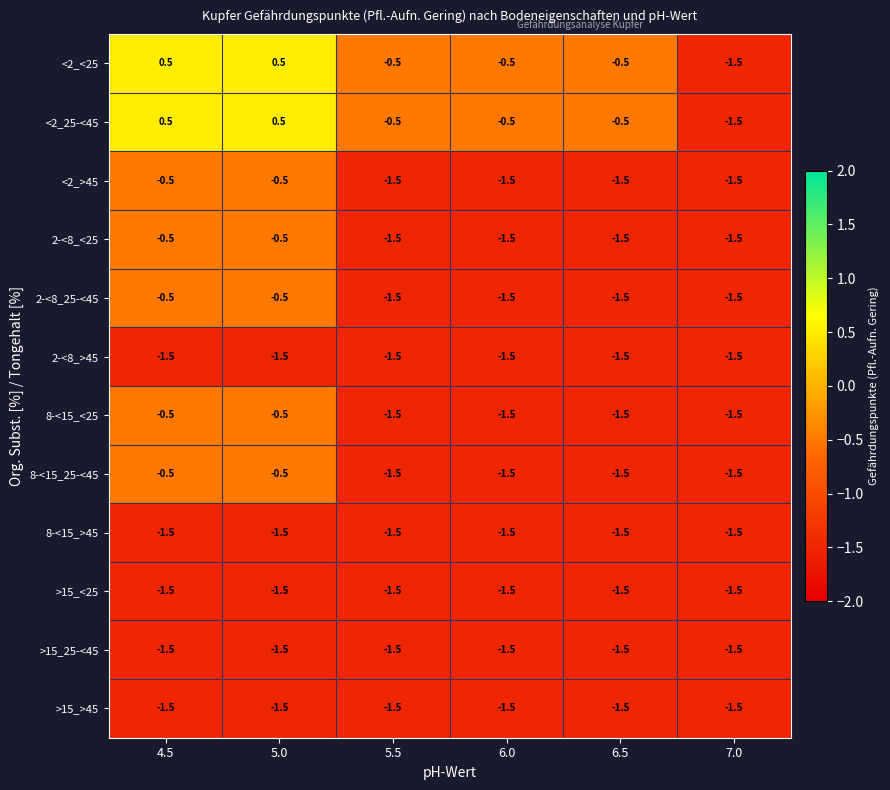

True or false: 8-<15_<25 has a value of -1.5 at 6.0.

True